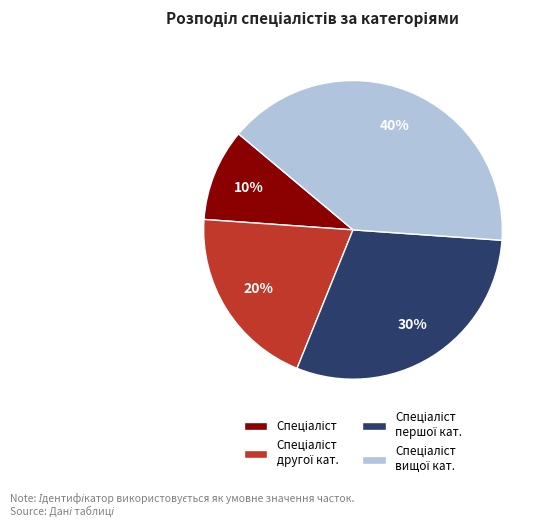

To the nearest percent, what is the average slice percentage?

25%